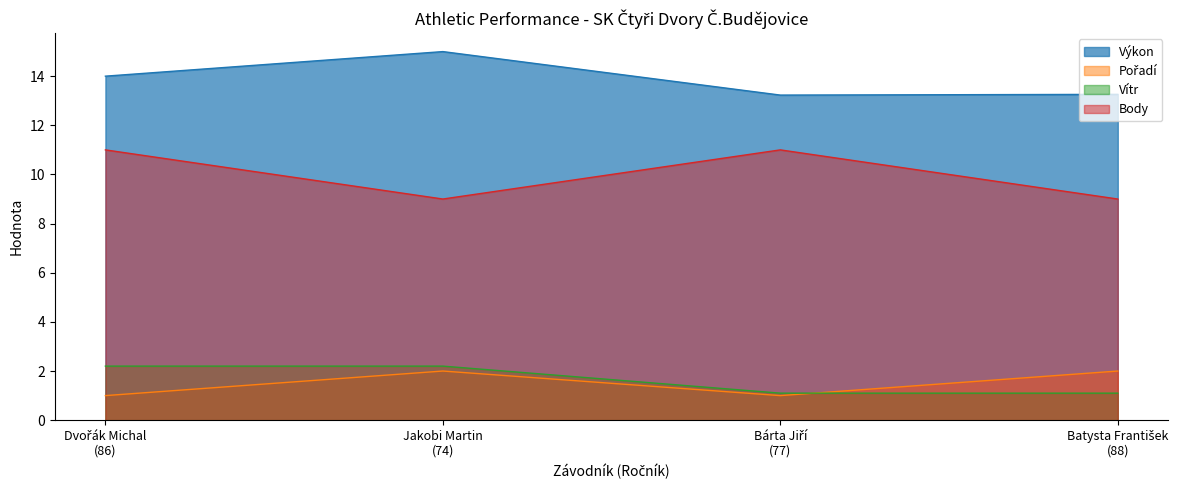

Which label corresponds to the smallest value in the chart?

Dvořák Michal
(86)